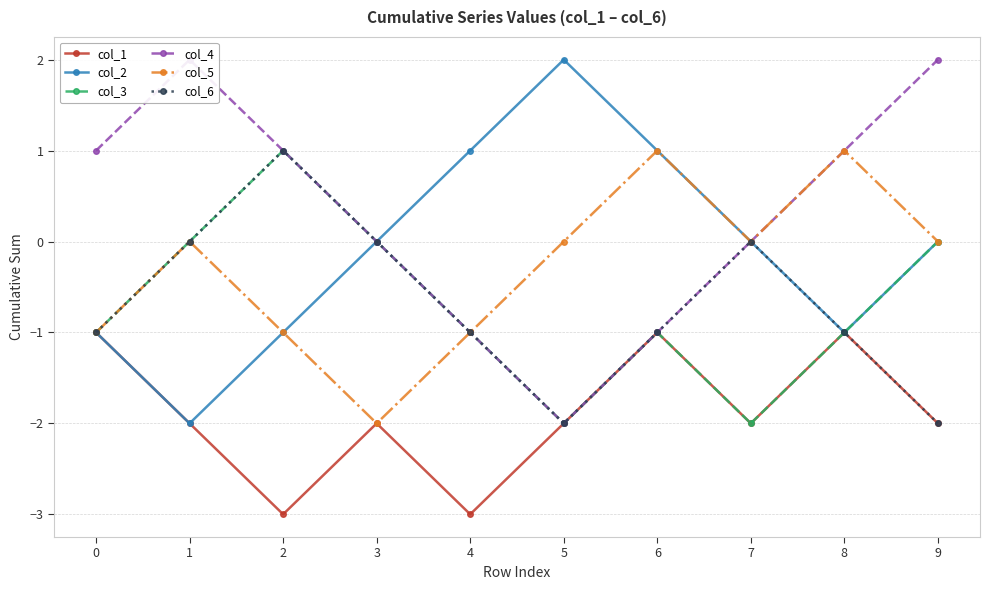

True or false: col_2 and col_3 cross at least once.

False